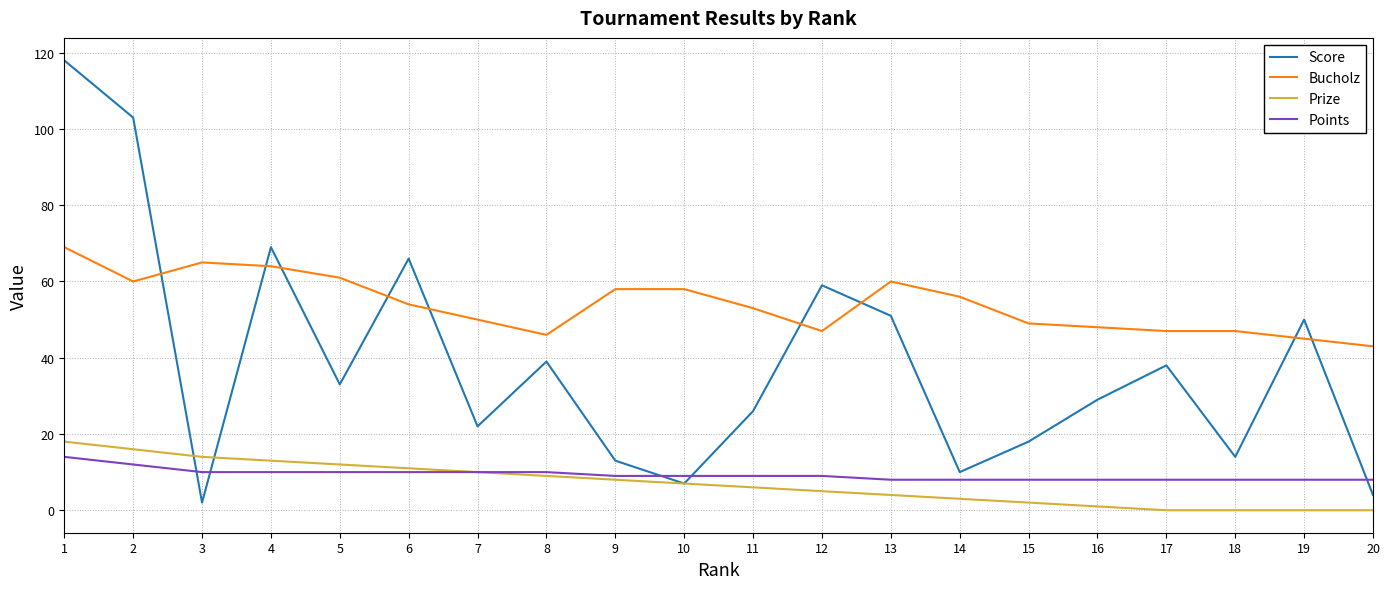

The Points series shows 2 at 15. True or false?

False